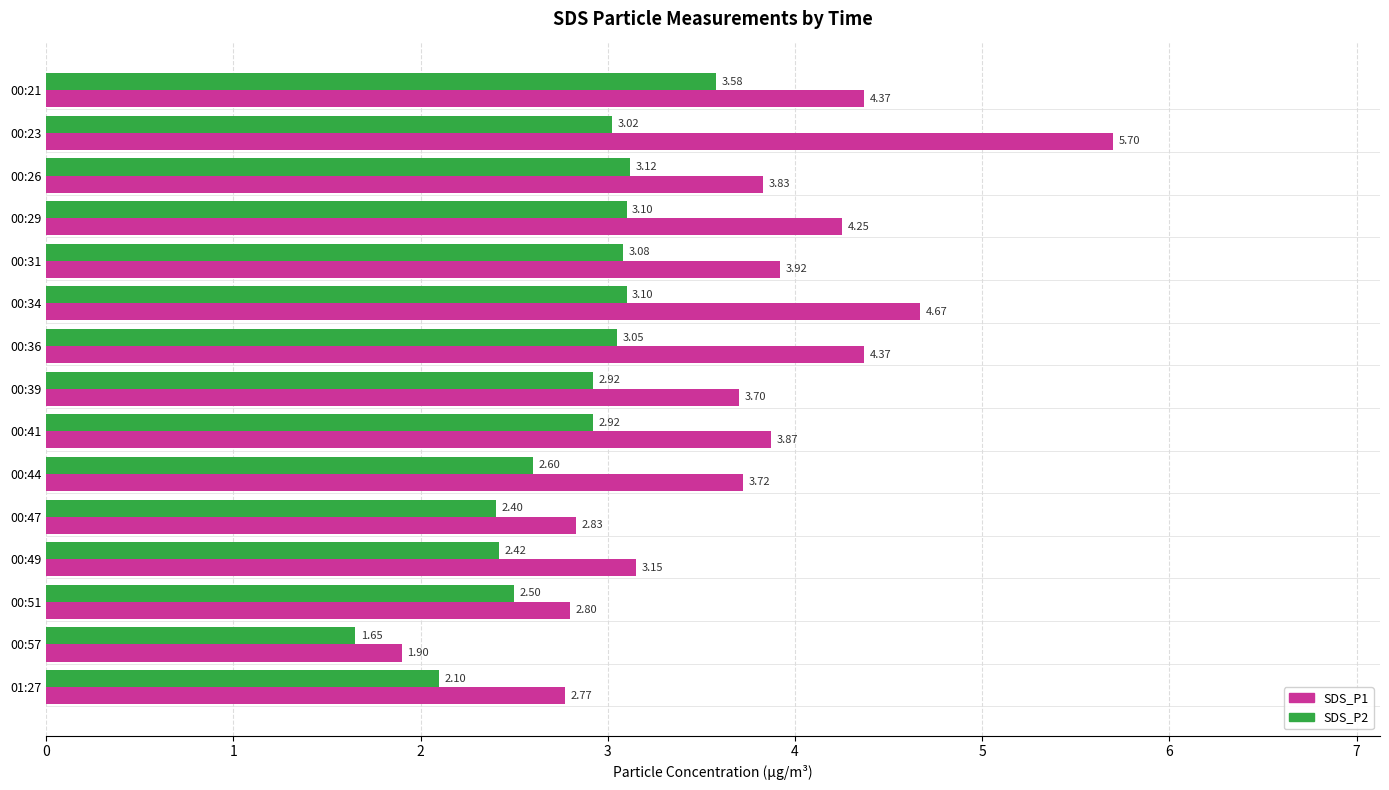

Rank the series by their maximum value, from highest to lowest.

SDS_P1, SDS_P2